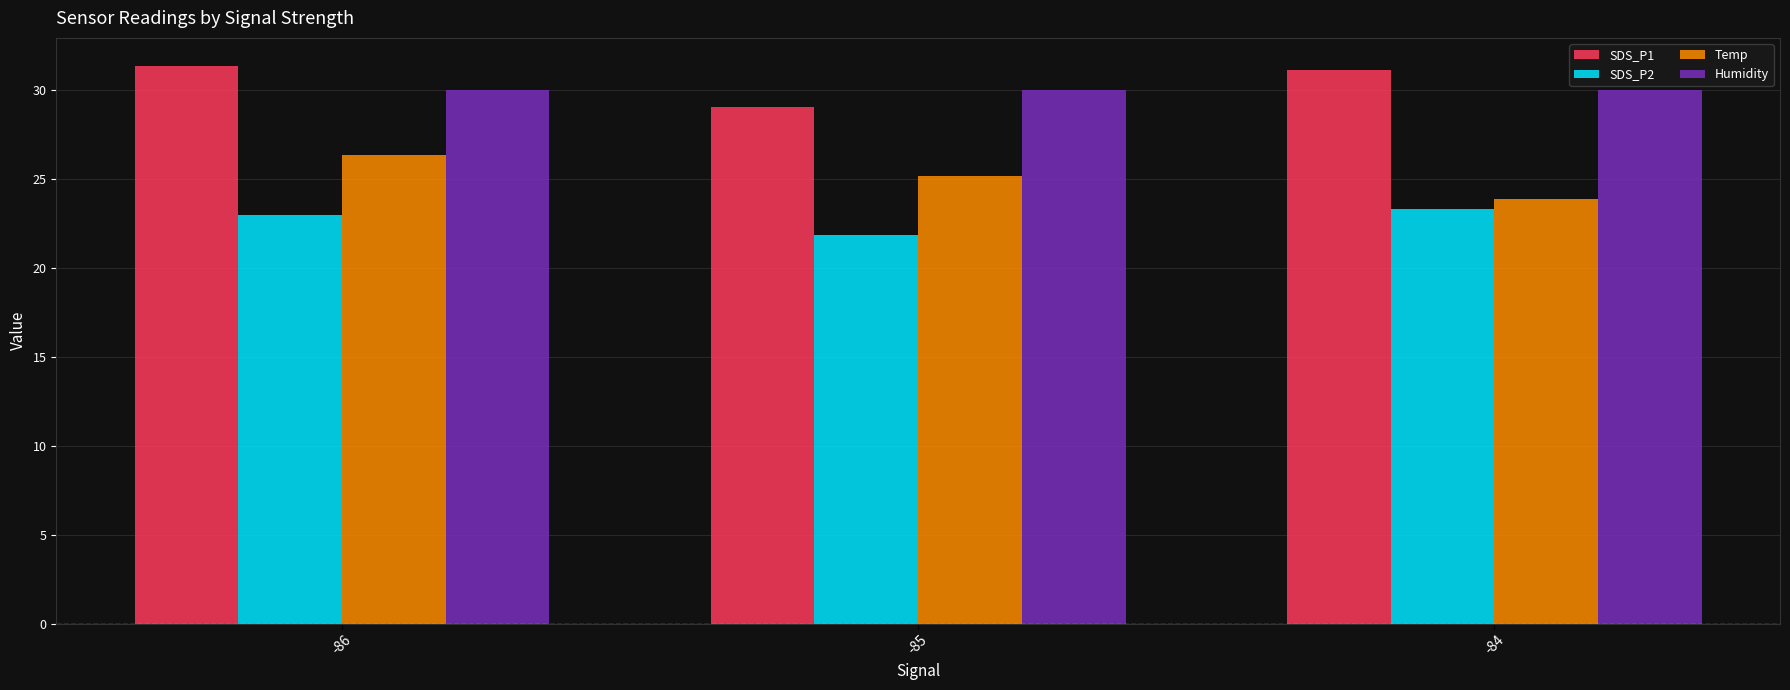

Is it true that SDS_P1 equals 48.3 at -86?

False